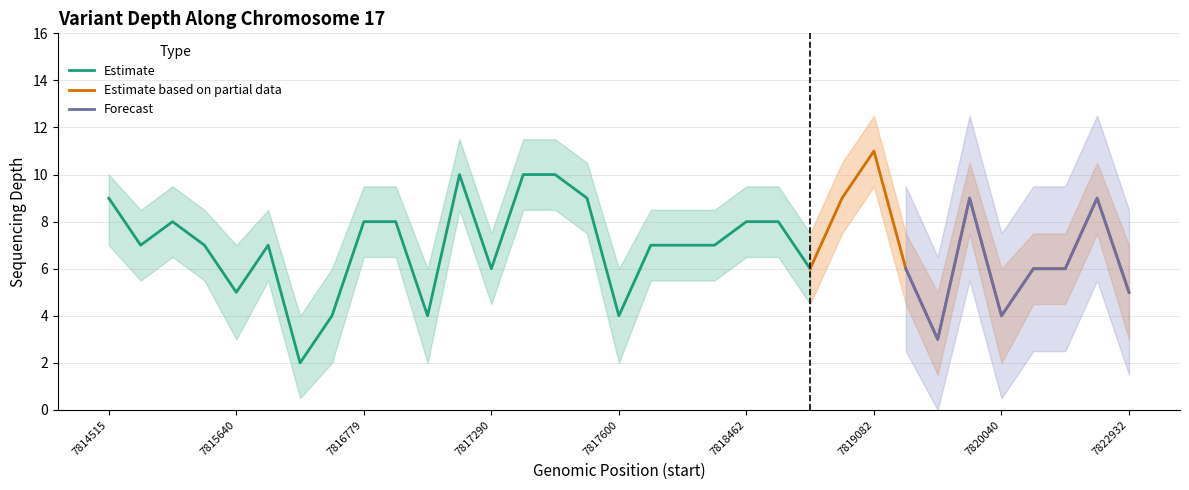

Reading right to left, what are all the values shown in this chart?

depth: 7822932=5.0	7820895=9.0	7820404=6.0	7820403=6.0	7820040=4.0	7819870=9.0	7819265=3.0	7819244=6.0	7819082=11.0	7818943=9.0	7818794=6.0	7818598=8.0	7818462=8.0	7818354=7.0	7818141=7.0	7817666=7.0	7817600=4.0	7817573=9.0	7817530=10.0	7817493=10.0	7817290=6.0	7817218=10.0	7816846=4.0	7816785=8.0	7816779=8.0	7816428=4.0	7816133=2.0	7815712=7.0	7815640=5.0	7815271=7.0	7814975=8.0	7814935=7.0	7814515=9.0
depth_upper: 7822932=7.0	7820895=10.5	7820404=7.5	7820403=7.5	7820040=6.0	7819870=10.5	7819265=5.0	7819244=7.5	7819082=12.5	7818943=10.5	7818794=7.5	7818598=9.5	7818462=9.5	7818354=8.5	7818141=8.5	7817666=8.5	7817600=6.0	7817573=10.5	7817530=11.5	7817493=11.5	7817290=7.5	7817218=11.5	7816846=6.0	7816785=9.5	7816779=9.5	7816428=6.0	7816133=4.0	7815712=8.5	7815640=7.0	7815271=8.5	7814975=9.5	7814935=8.5	7814515=10.0
depth_lower: 7822932=3.0	7820895=7.5	7820404=4.5	7820403=4.5	7820040=2.0	7819870=7.5	7819265=1.5	7819244=4.5	7819082=9.5	7818943=7.5	7818794=4.5	7818598=6.5	7818462=6.5	7818354=5.5	7818141=5.5	7817666=5.5	7817600=2.0	7817573=7.5	7817530=8.5	7817493=8.5	7817290=4.5	7817218=8.5	7816846=2.0	7816785=6.5	7816779=6.5	7816428=2.0	7816133=0.5	7815712=5.5	7815640=3.0	7815271=5.5	7814975=6.5	7814935=5.5	7814515=7.0